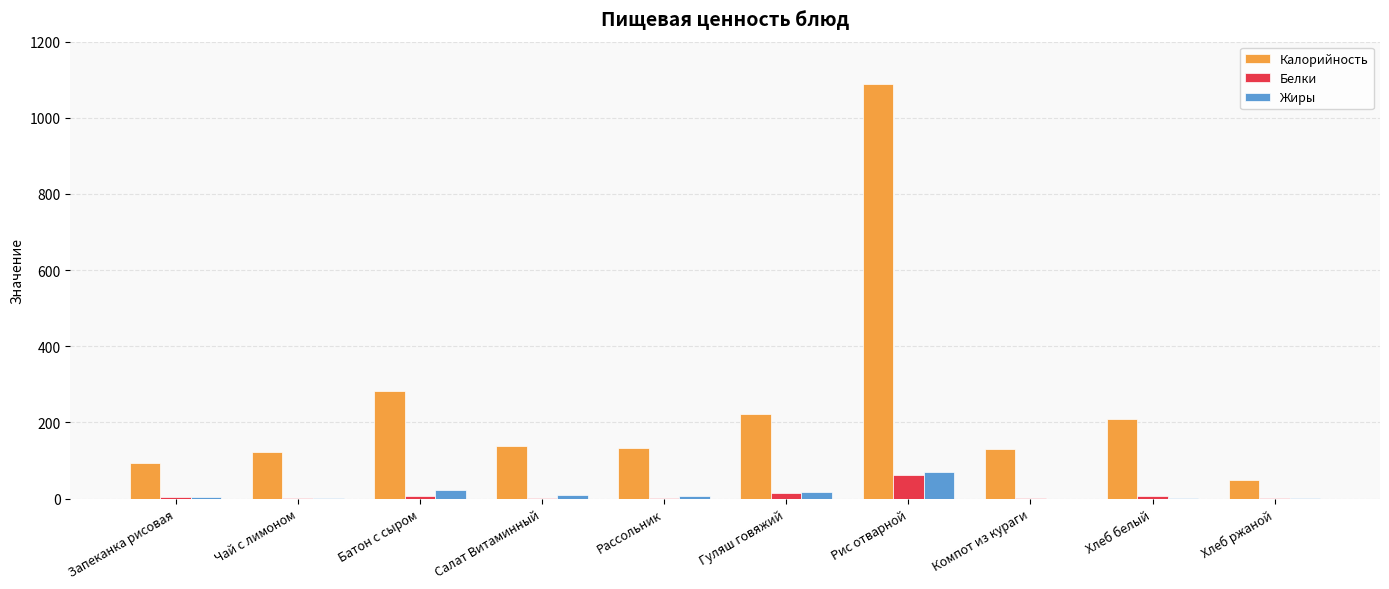

Is the value of Жиры at Гуляш говяжий greater than the value of Белки at Рис отварной?

No